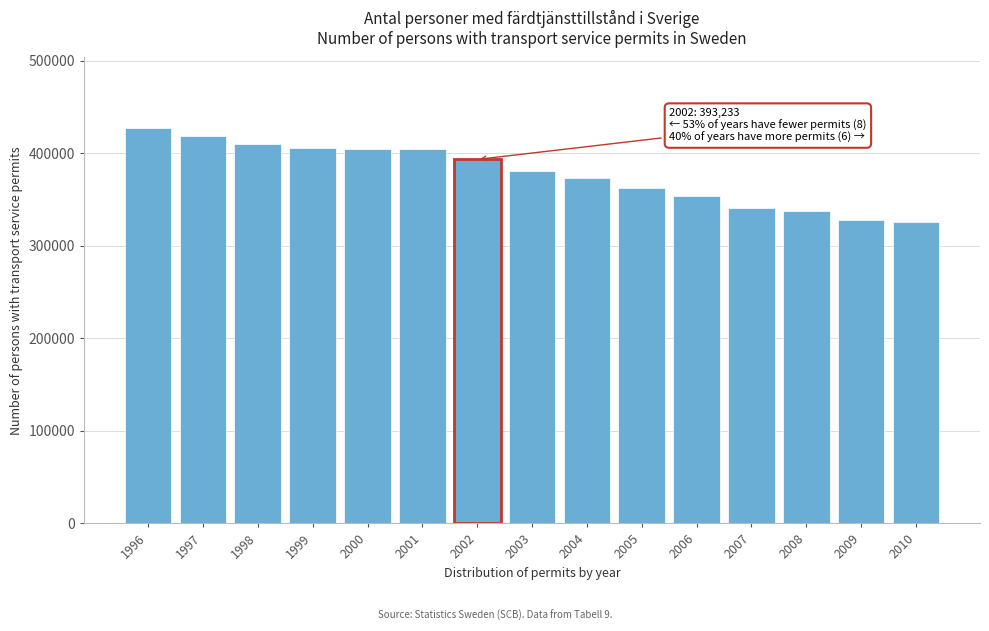

Approximately how many times larger is the value at 2004 compared to 1998?

0.9